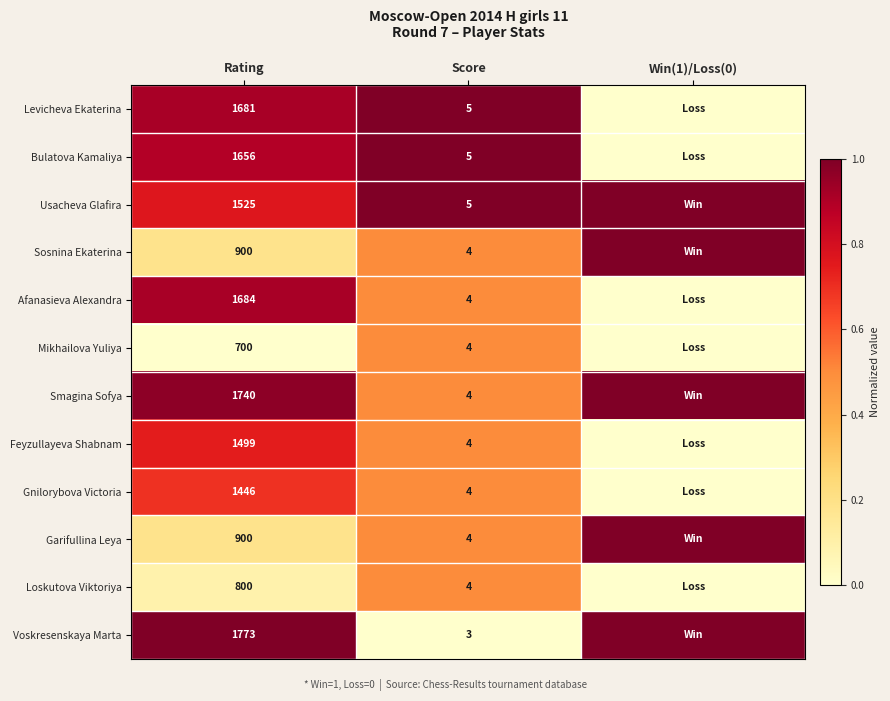

Is the value of Bulatova Kamaliya at Rating greater than the value of Gnilorybova Victoria at Rating?

Yes